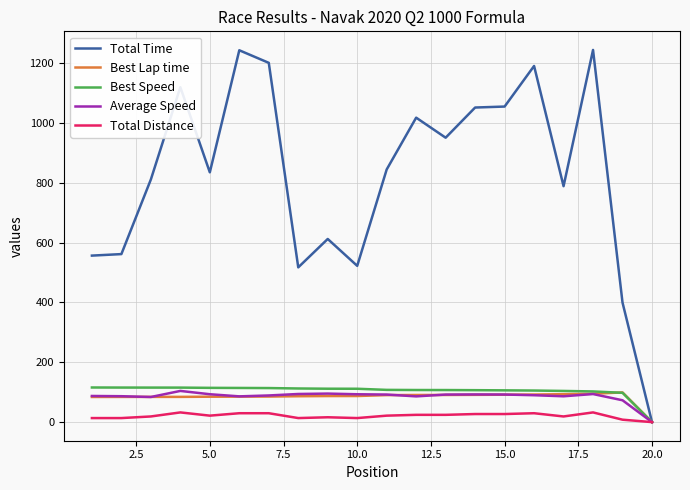

Which series has the widest spread of values?

Total Time